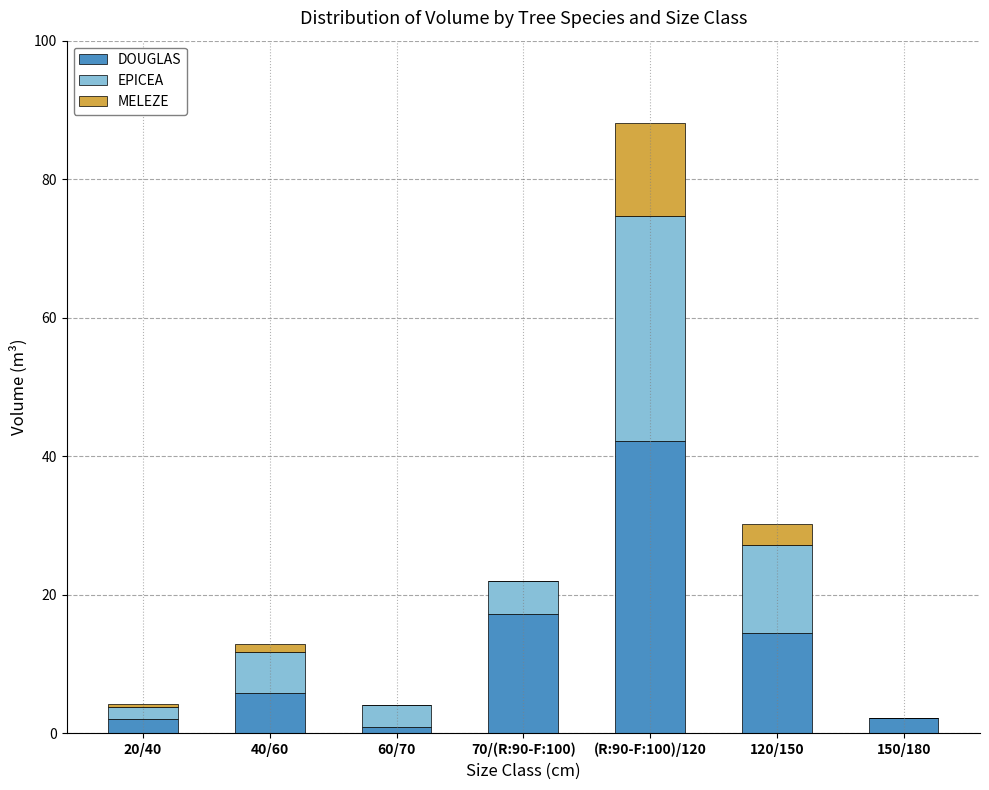

How many data points in DOUGLAS are above 5?

4